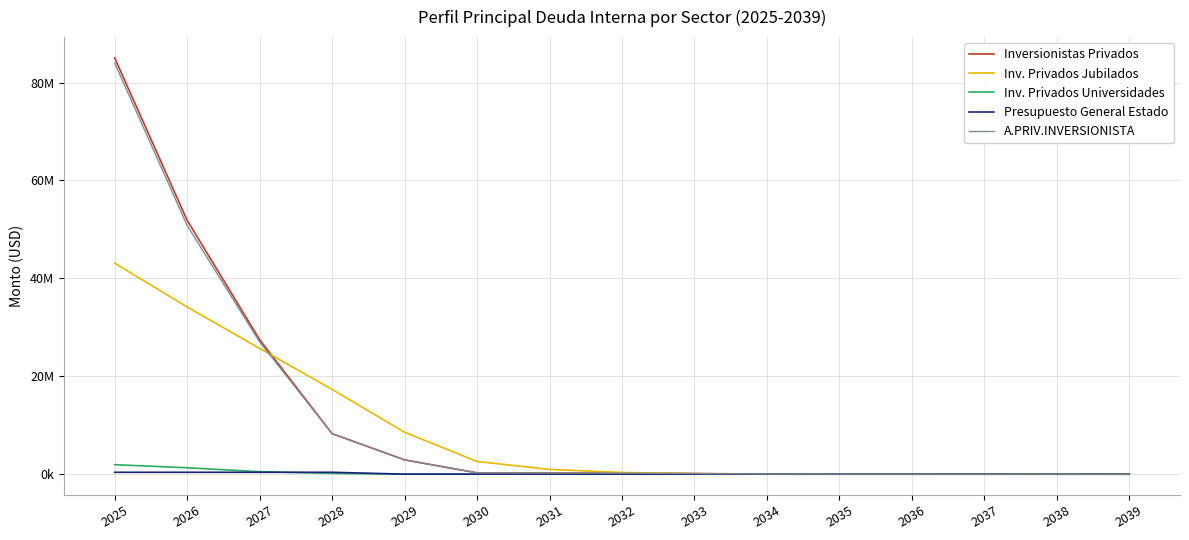

Reading right to left, transcribe all the data shown in this chart.

Inversionistas Privados: 0.0	2325.0	5425.0	10869.9	20195.4	41169.3	133819.7	226470.1	250982.4	275494.7	2927824.0	8280450.1	27482980.9	51850788.5	85034384.2
Inv. Privados Jubilados: 0.0	0.0	0.0	0.0	0.0	0.0	104949.2	354707.9	976706.0	2602788.0	8571770.6	17325352.2	25711791.0	34155985.0	43115442.5
Inv. Privados Universidades: 0.0	0.0	0.0	0.0	0.0	0.0	0.0	0.0	0.0	0.0	0.0	174564.7	516097.9	1315390.6	1947714.8
Presupuesto General Estado: 0.0	0.0	0.0	0.0	0.0	9635.9	9635.9	9635.9	9635.9	9635.9	9635.9	393660.6	393660.6	393660.6	393660.6
A.PRIV.INVERSIONISTA: 0.0	2325.0	5425.0	10869.9	20195.4	41169.3	133819.7	226470.1	250982.4	275494.7	2927824.0	8280450.1	27013118.5	50803439.2	83987034.9